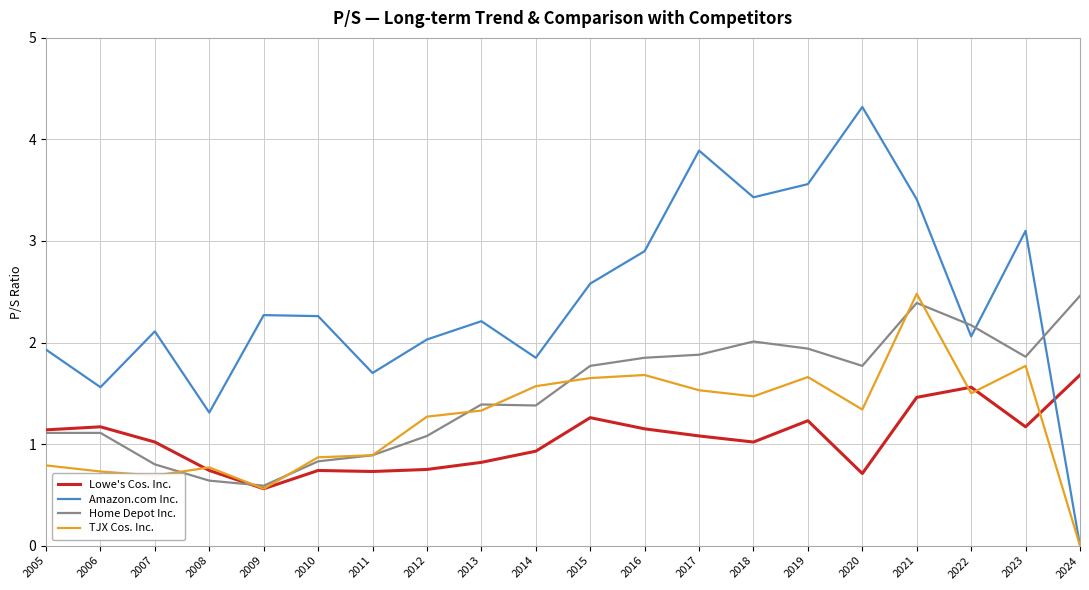

How many lines are shown in the chart?

4